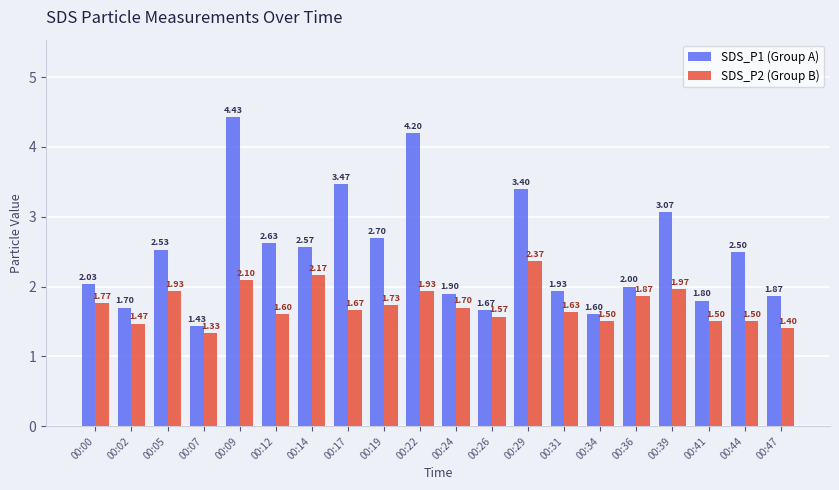

The SDS_P1 (Group A) series shows 3.3 at 00:05. True or false?

False